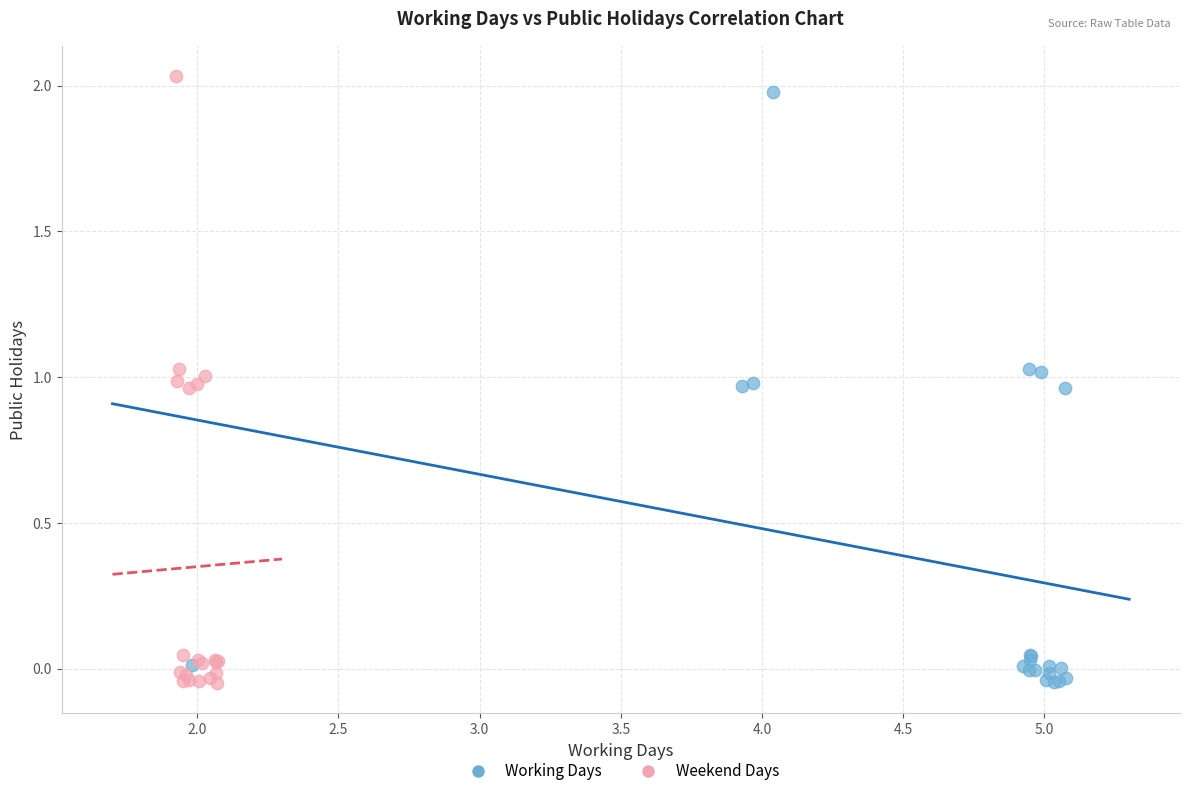

Which series contains the highest Y value?

Weekend Days